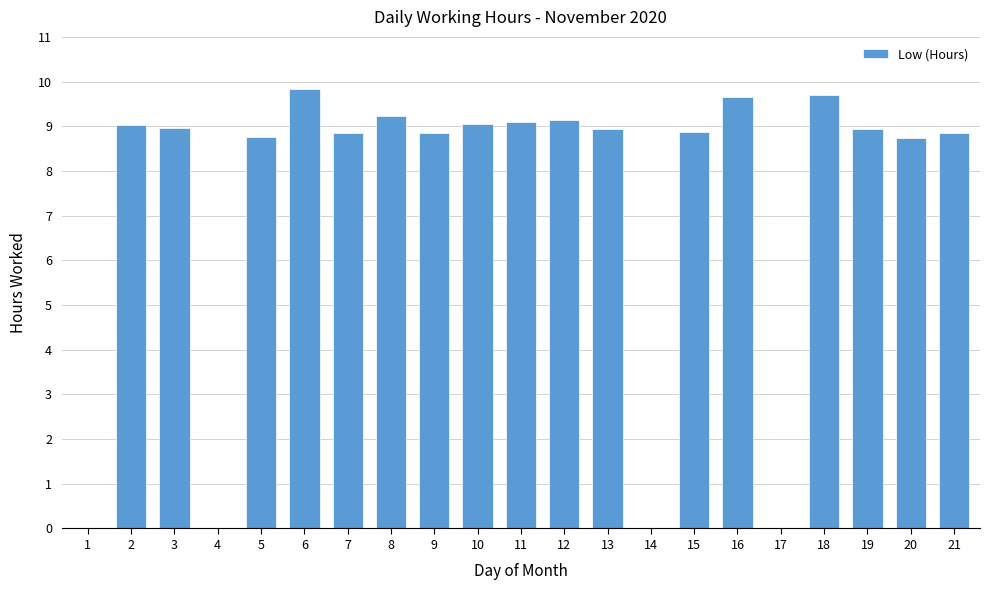

What is the approximate value at 16?

9.7